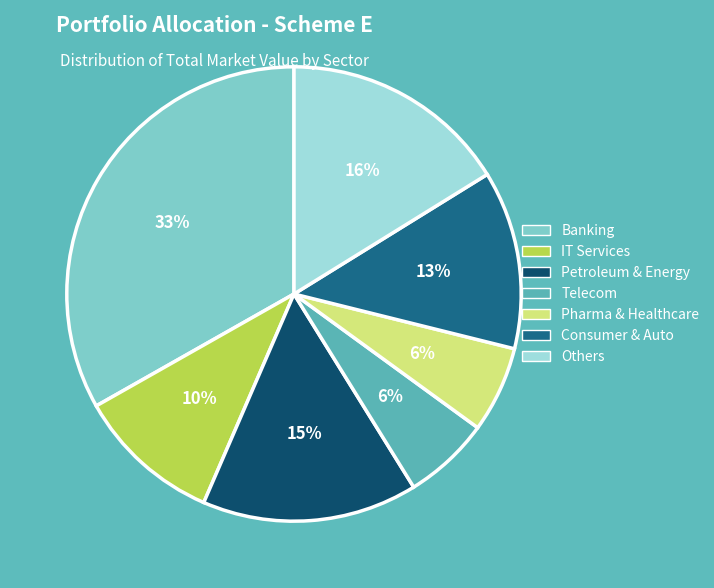

Does any single category account for the majority?

No